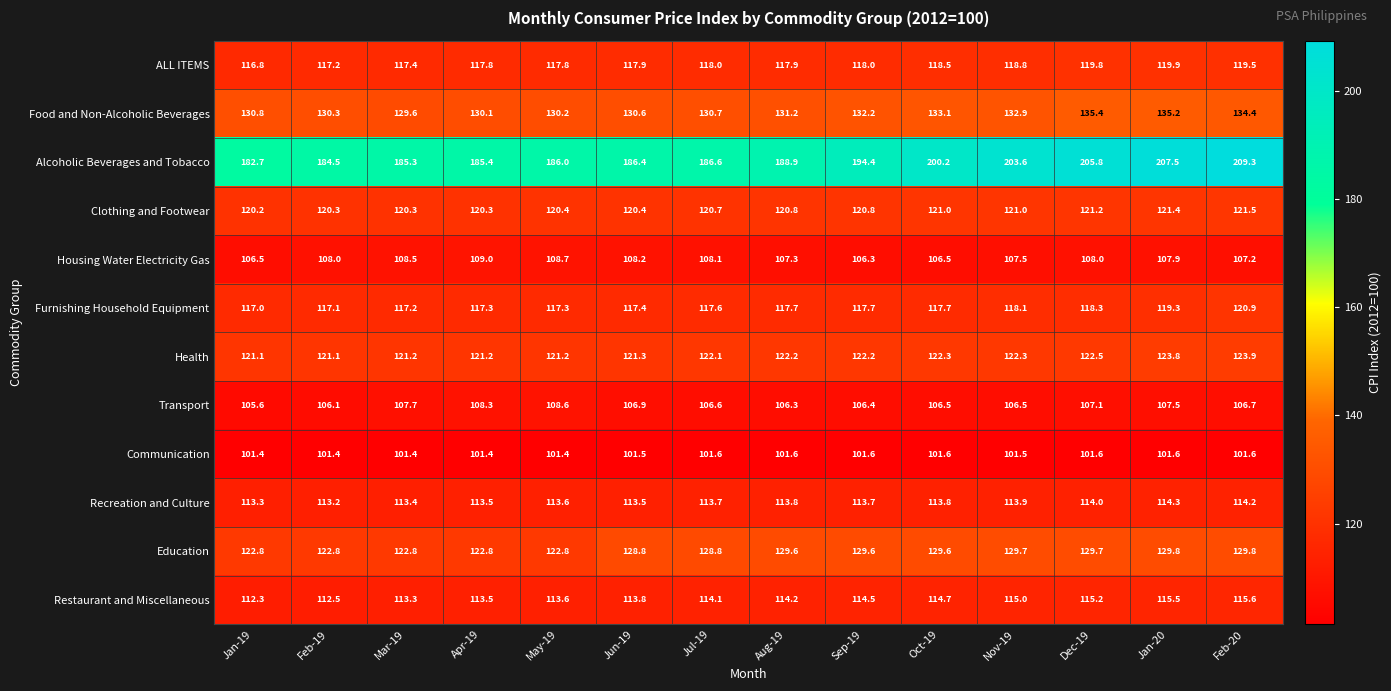

At Mar-19, list the series in order from smallest to largest.

Communication, Transport, Housing Water Electricity Gas, Restaurant and Miscellaneous, Recreation and Culture, Furnishing Household Equipment, ALL ITEMS, Clothing and Footwear, Health, Education, Food and Non-Alcoholic Beverages, Alcoholic Beverages and Tobacco